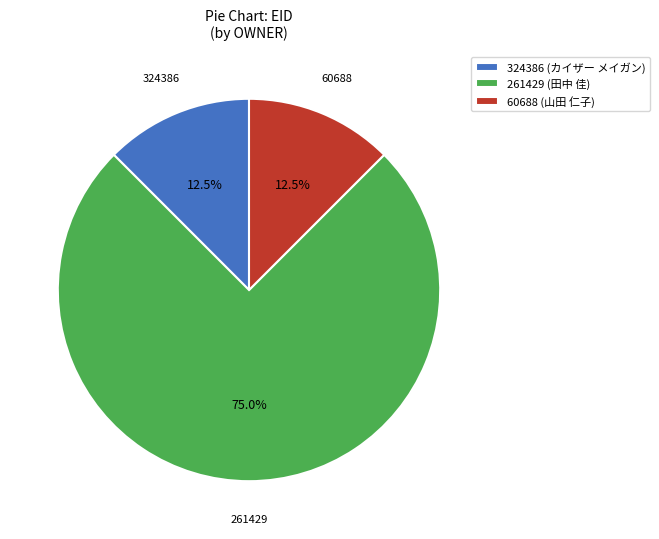

Does any single category account for the majority?

Yes